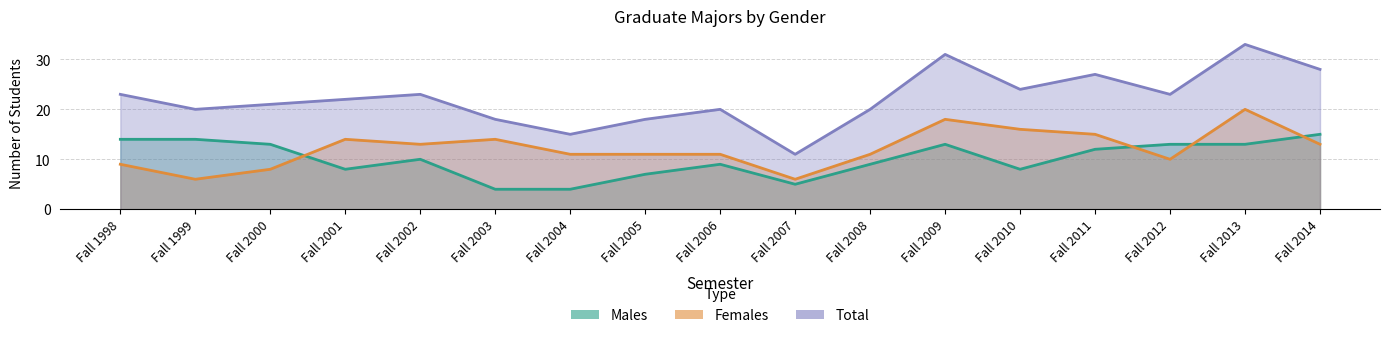

What is the maximum value for Males?

15